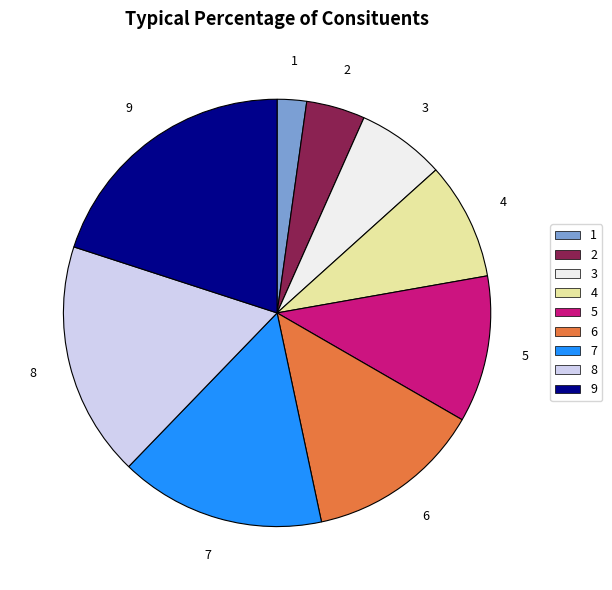

Which slice is the smallest?

1